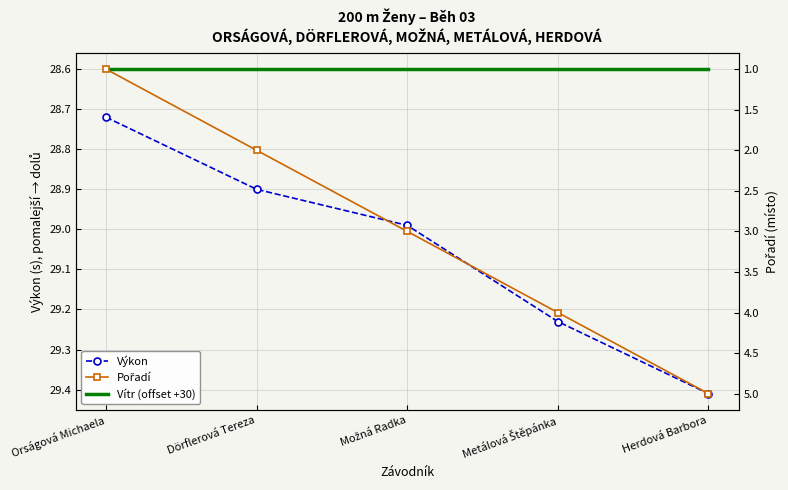

Is this an area chart (filled region under the line)?

No